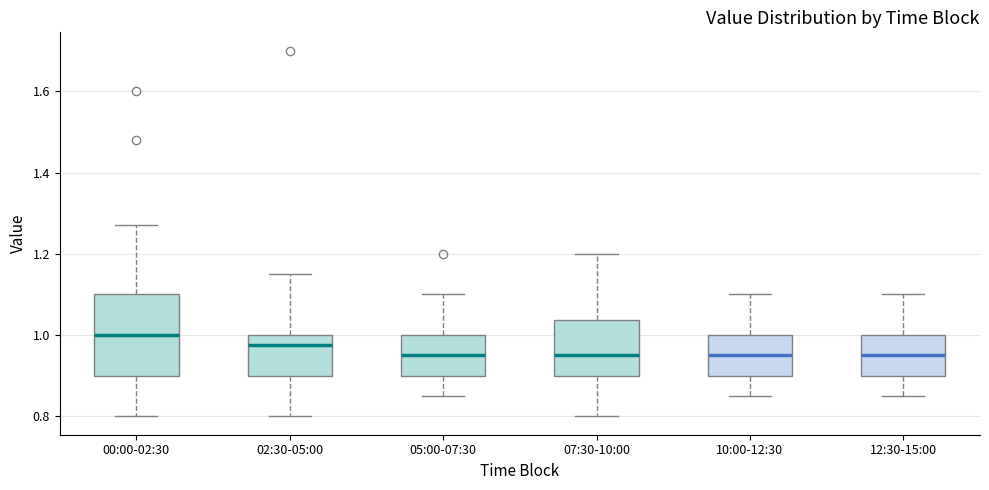

Which box is the tallest, from its lower edge to its upper edge?

00:00-02:30